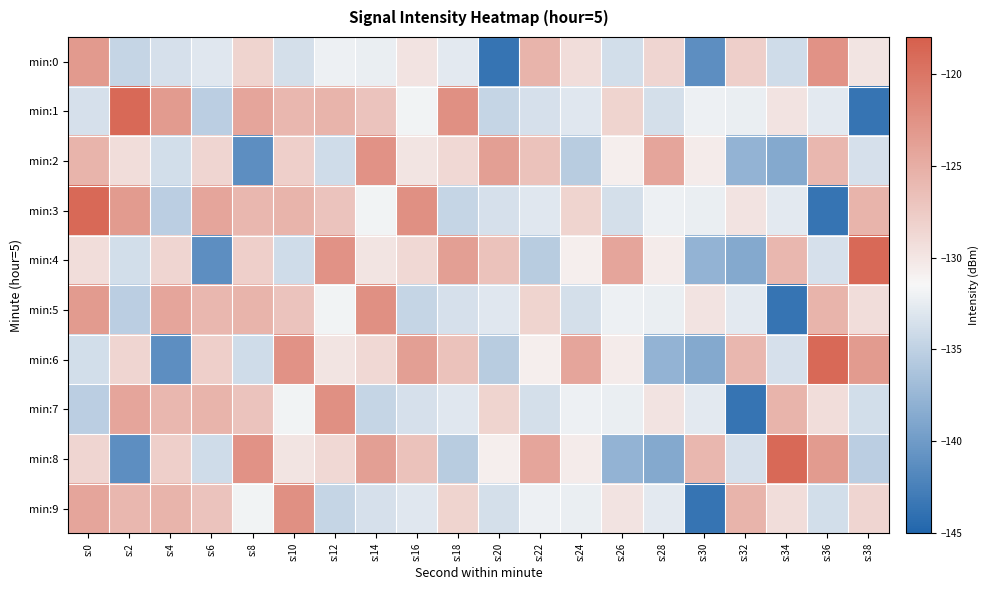

At which category is the sum across all series the highest?

s:0